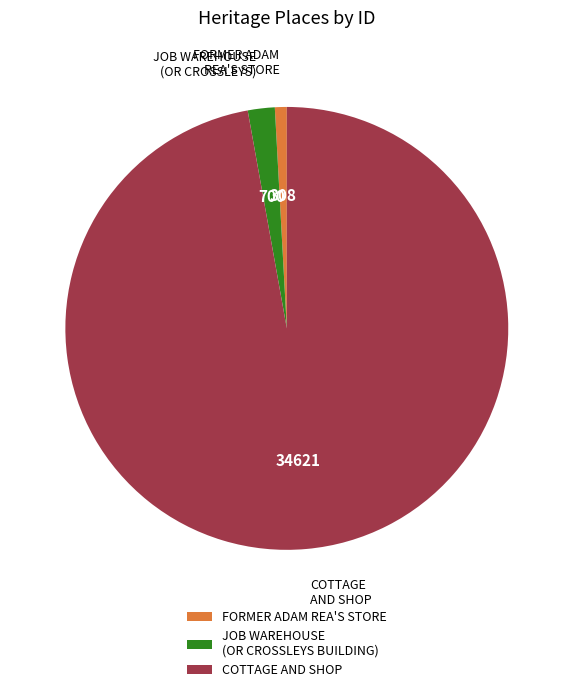

Which category has the biggest portion of the pie?

COTTAGE AND SHOP